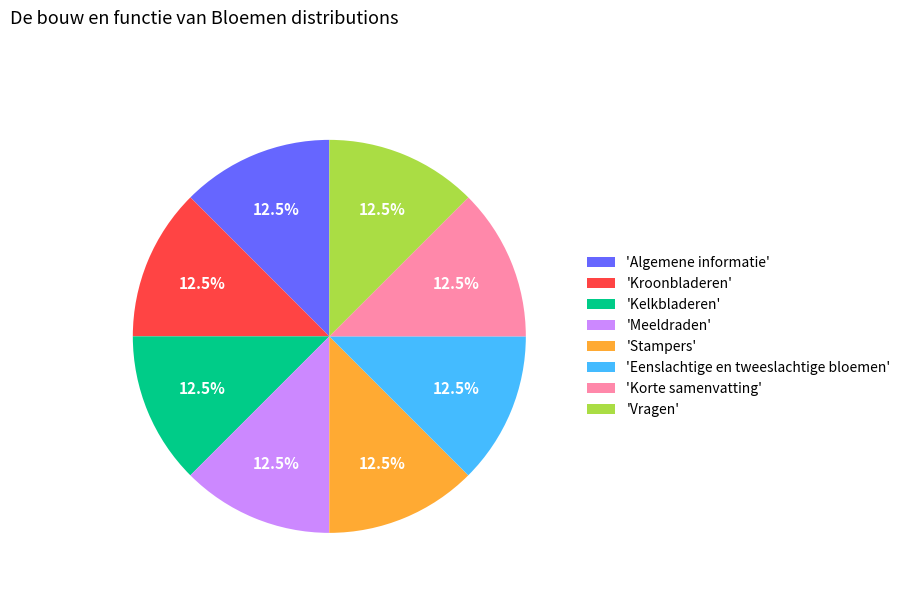

Is 'Meeldraden' the majority of the pie?

No